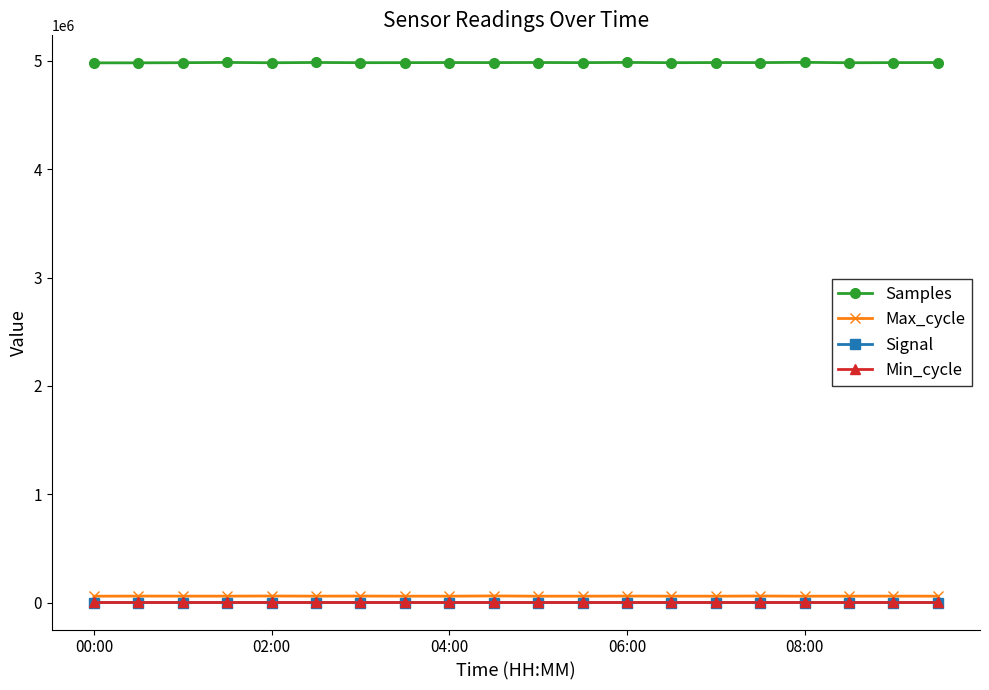

At how many categories does at least one series exceed 787329?

20